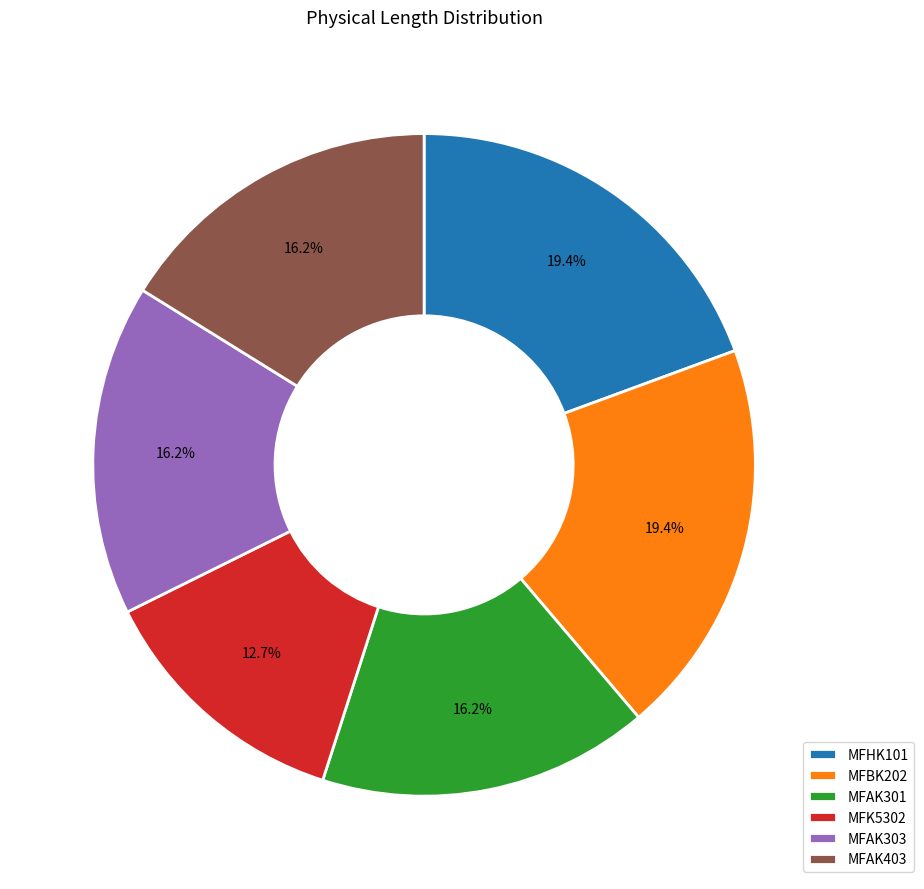

Which has a higher value, MFHK101 or MFAK403?

MFHK101